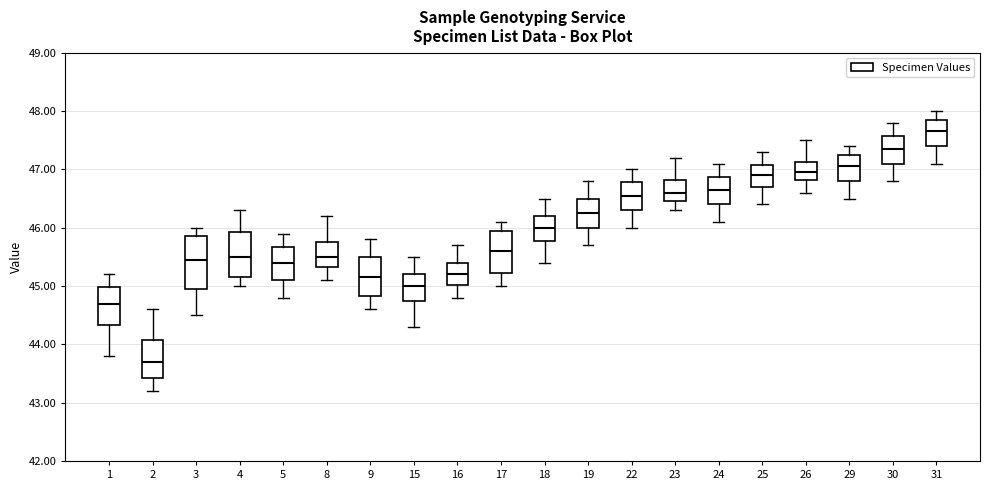

Which box has the lowest median line?

2